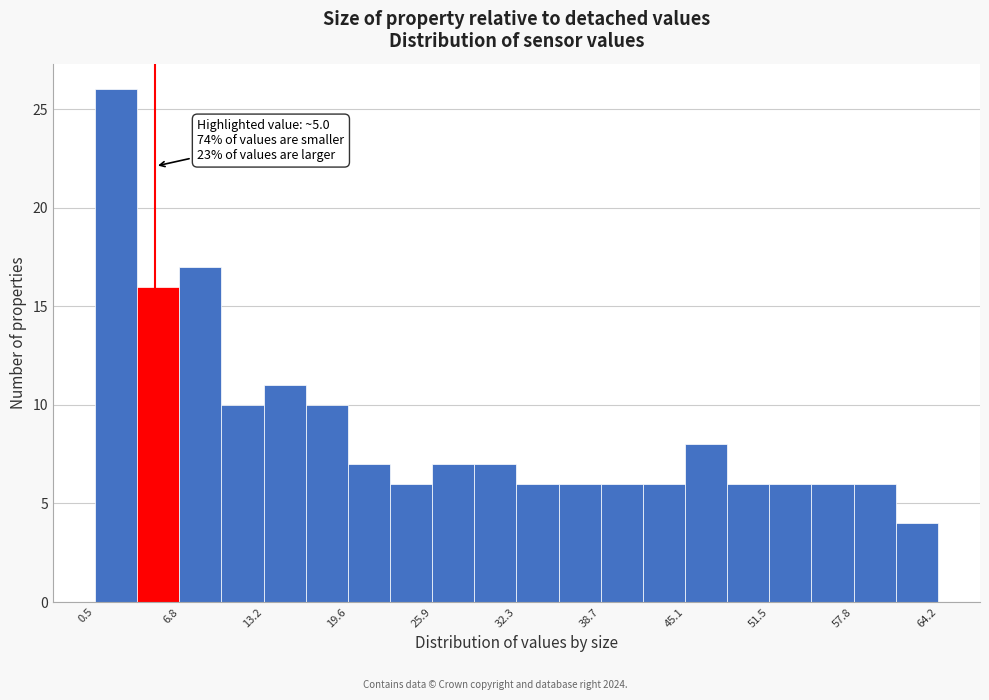

Around what value on the x-axis is the tallest bar? Give the approximate position of its centre, as read against the axis.

2